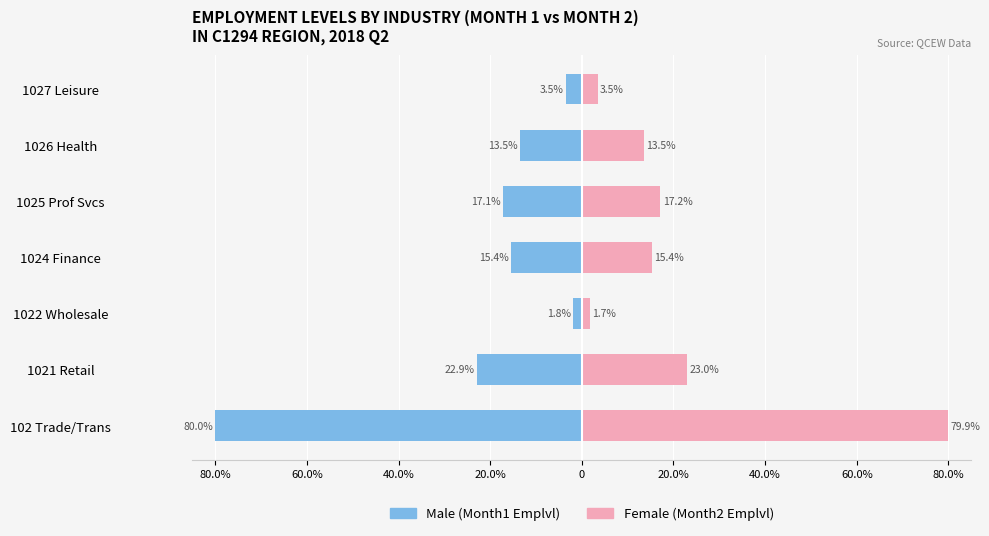

Which series has the largest total across all categories?

Female